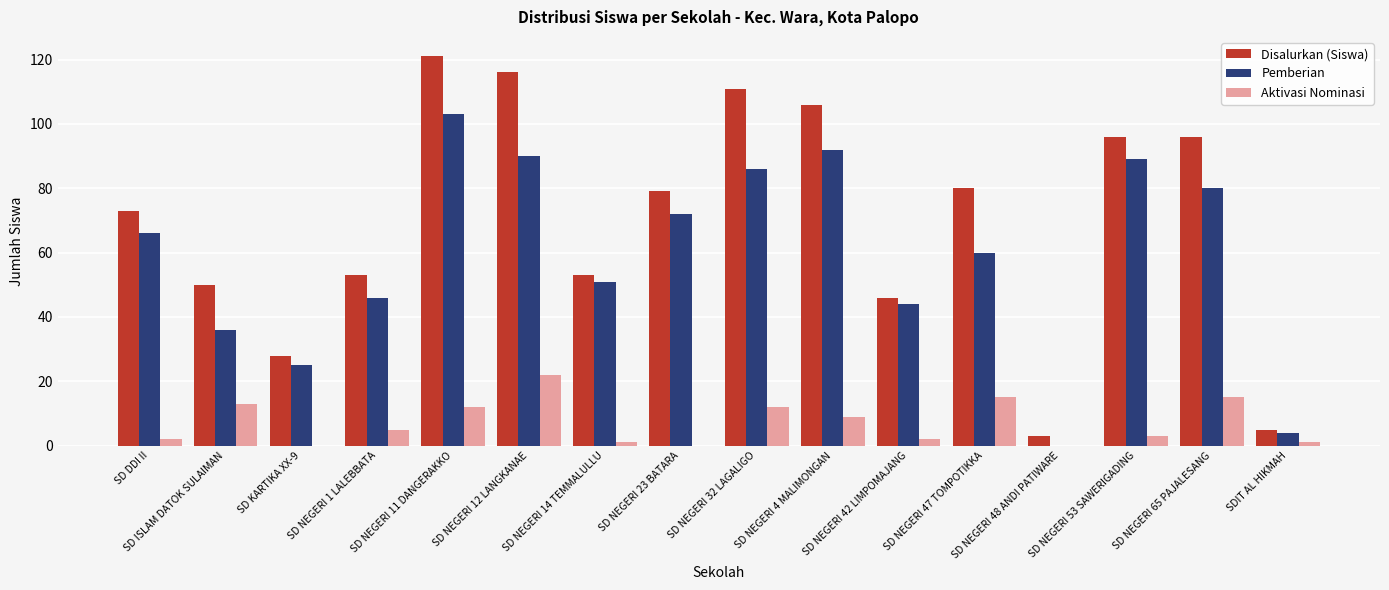

What is the greatest value displayed?

121